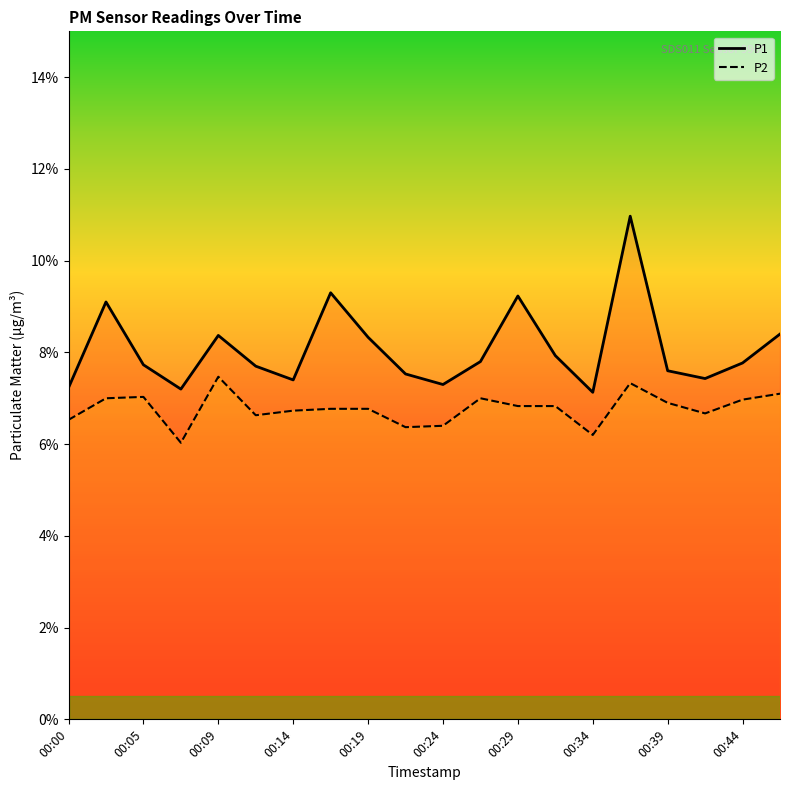

What is the difference between the highest and lowest values at 00:24?

0.9